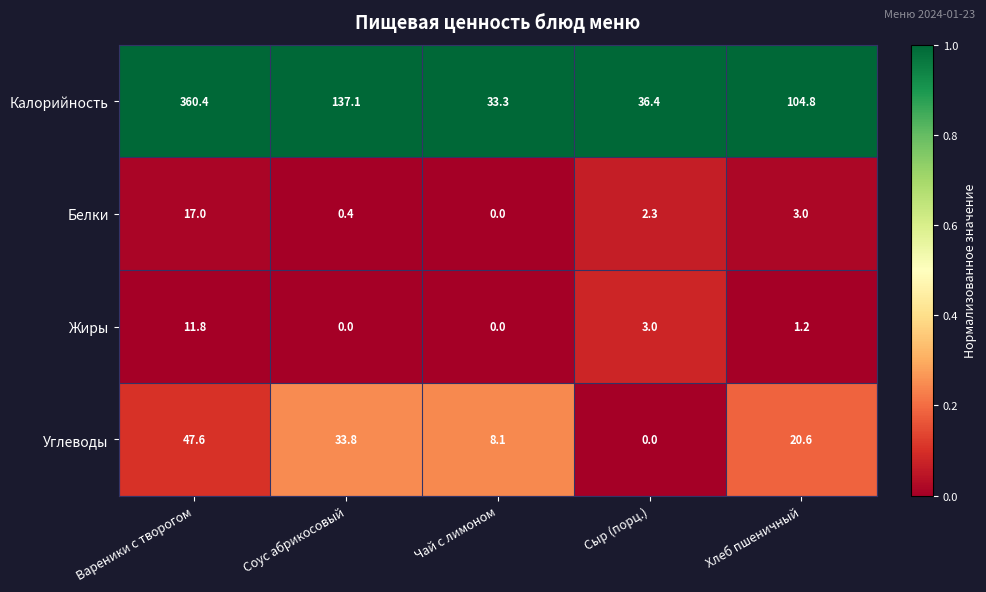

What is the greatest value displayed?

360.4